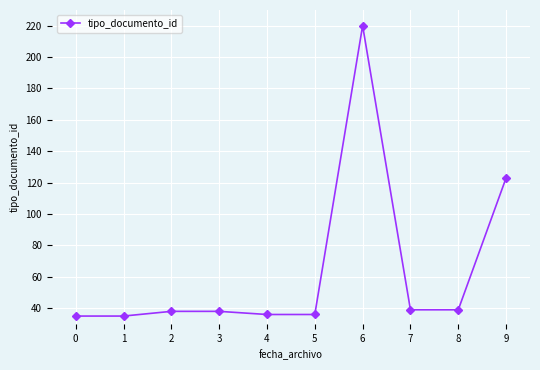

Reading left to right, what are all the values shown in this chart?

35	35	38	38	36	36	220	39	39	123